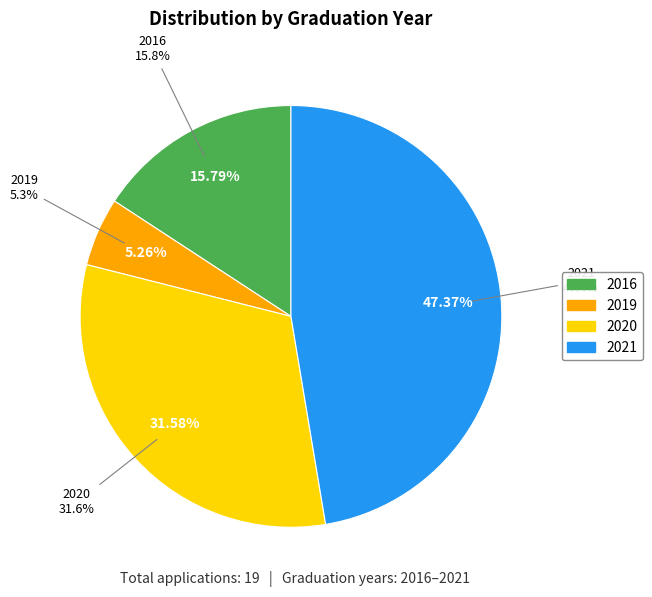

What is the total percentage of 2016 and 2021?

63.2%